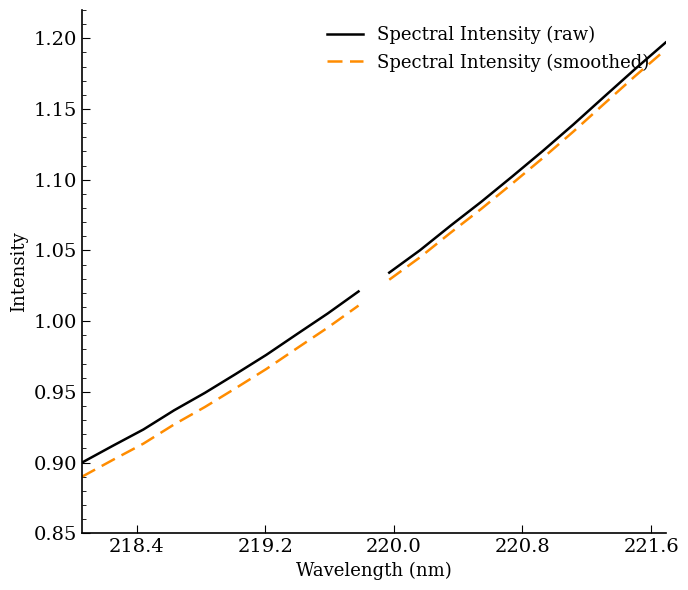

Which series has the largest range (max minus min)?

Spectral Intensity (raw)